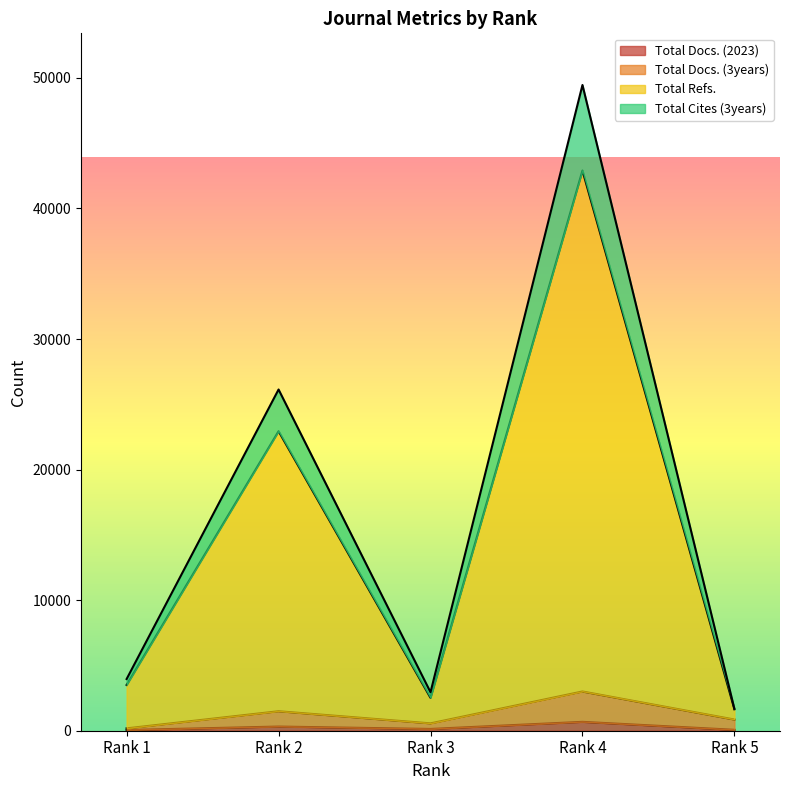

What are all the series names shown in the legend?

Total Docs. (2023), Total Docs. (3years), Total Refs., Total Cites (3years)